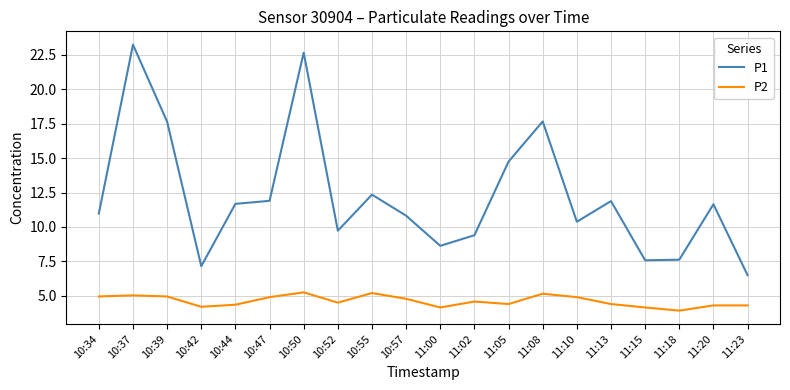

At which label does P1 reach its minimum?

11:23